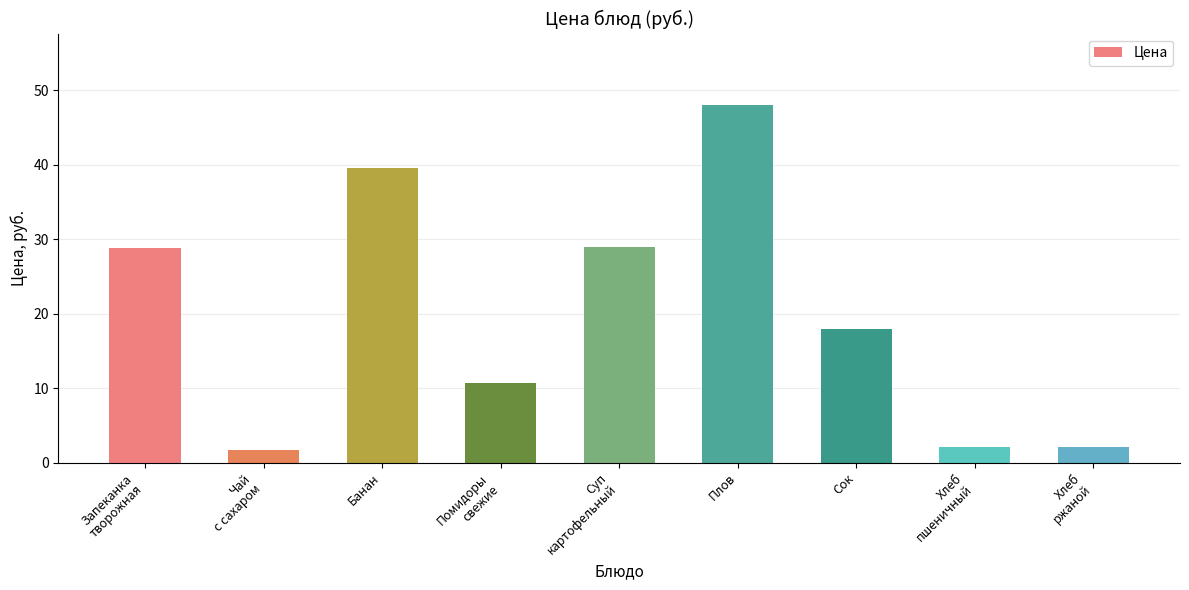

What is the maximum value shown in the chart?

48.0